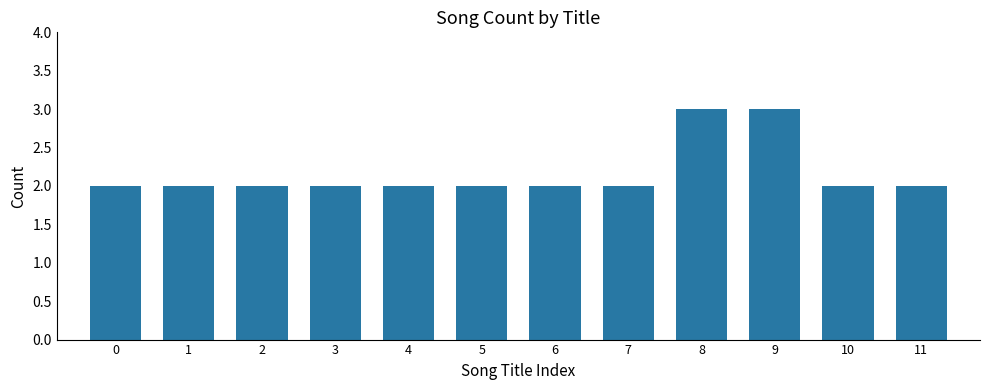

Reading left to right, transcribe all the data shown in this chart.

2	2	2	2	2	2	2	2	3	3	2	2